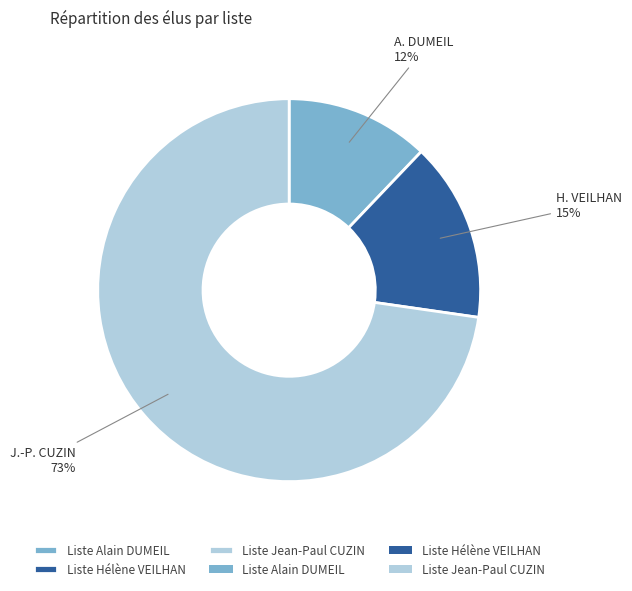

Is there a majority slice in this chart?

Yes